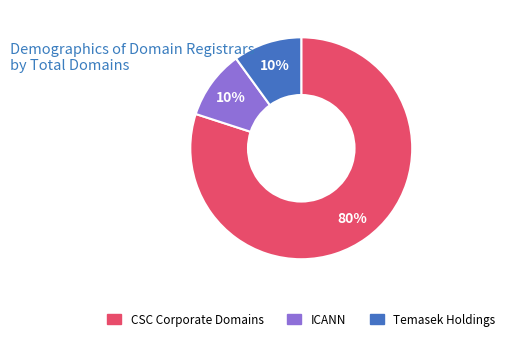

Is there any slice that represents more than half of the pie?

Yes